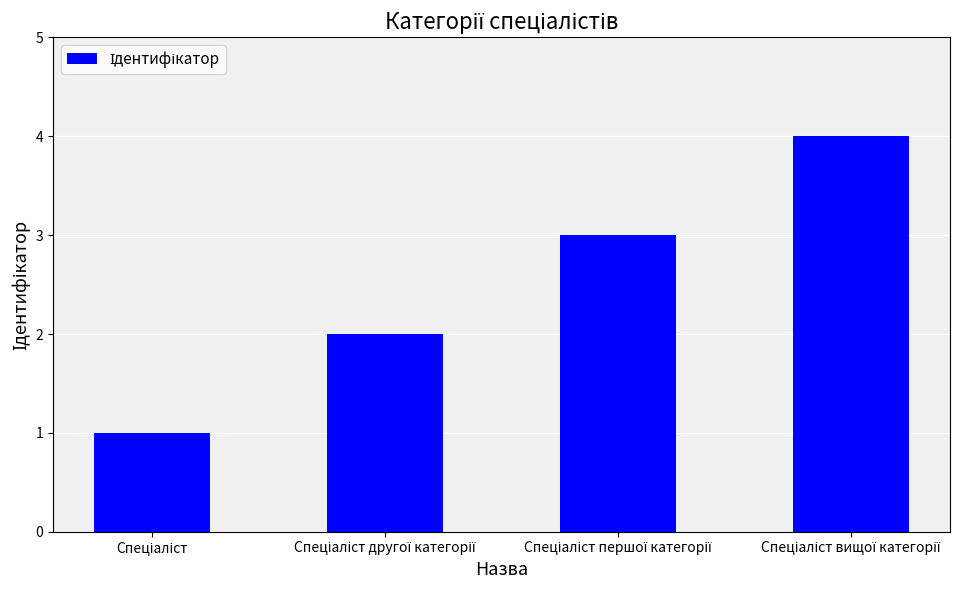

What is the maximum value shown in the chart?

4